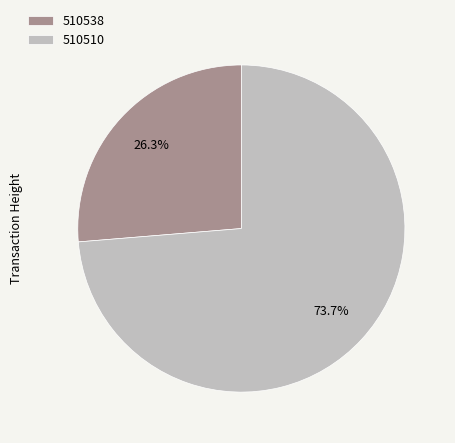

To the nearest percent, what portion does 510538 represent?

26%